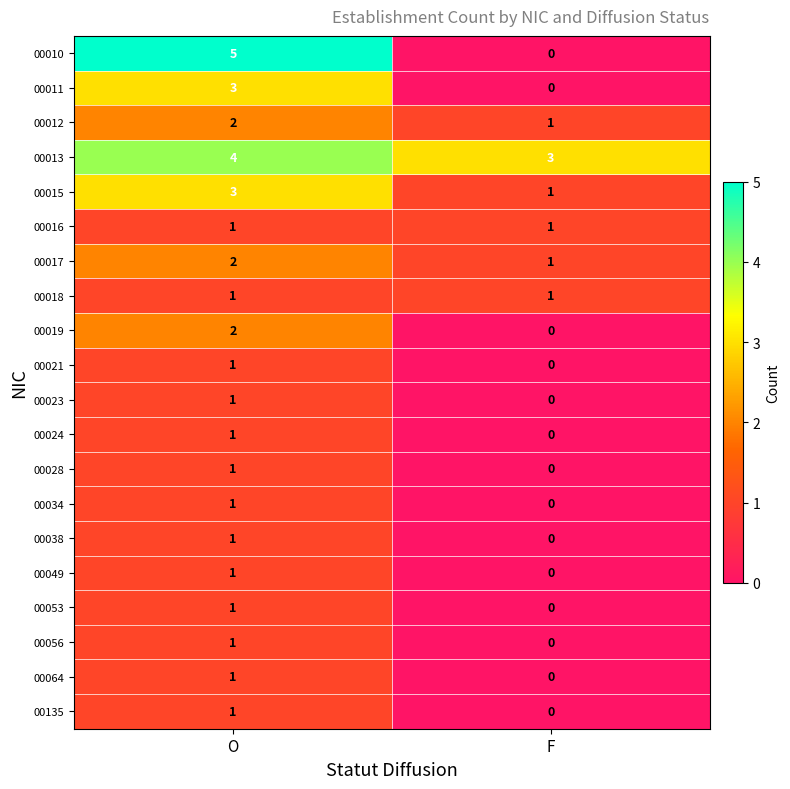

At which label does 00024 reach its minimum?

F